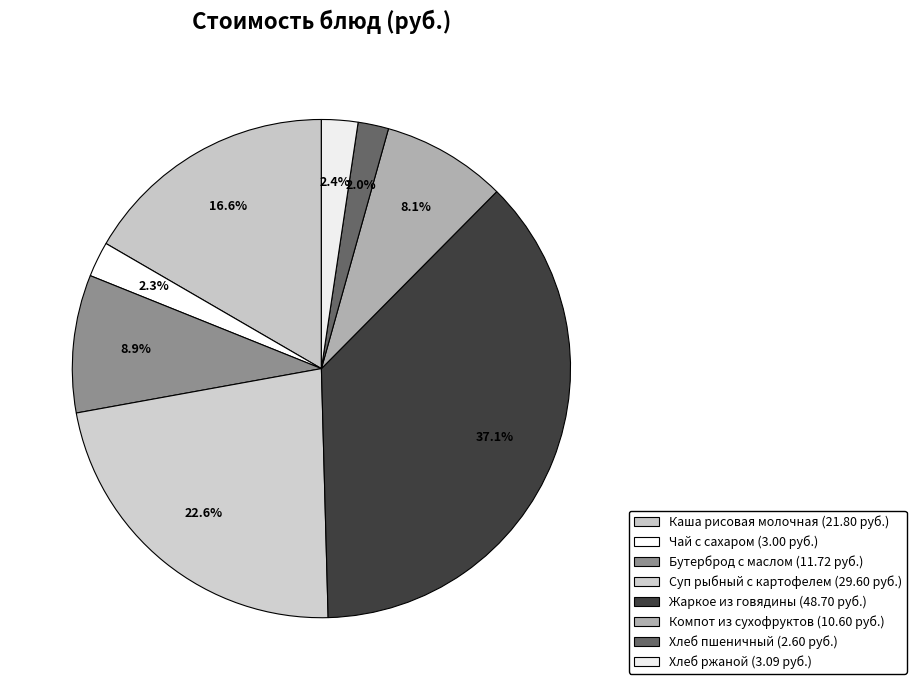

To the nearest percent, what portion does Каша рисовая молочная represent?

17%